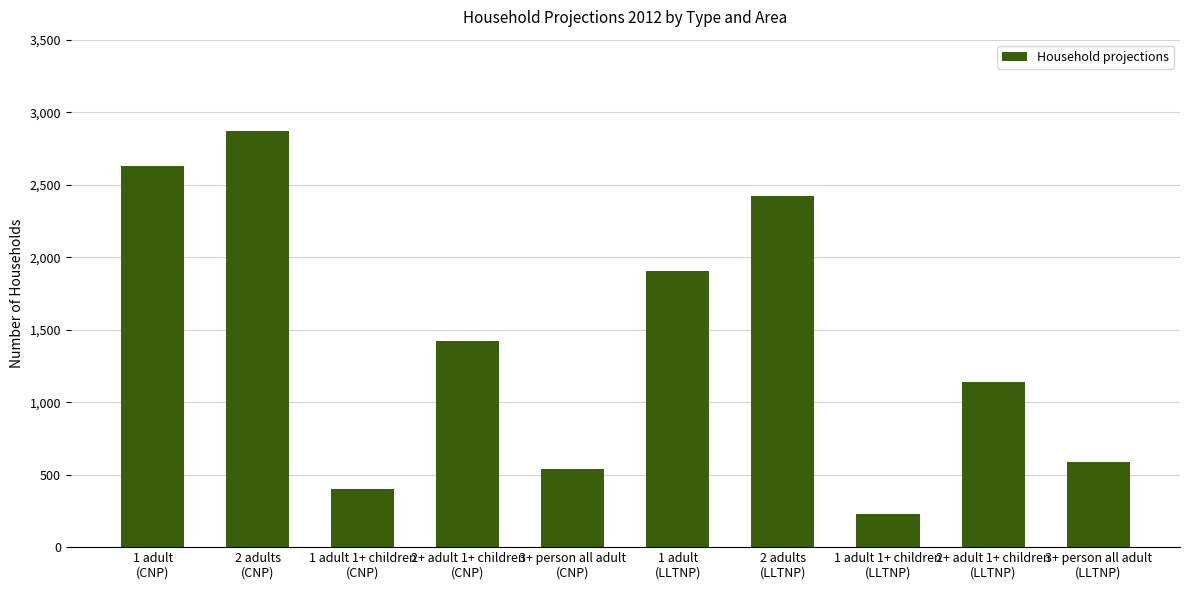

What is the label of the 5th bar from the left?

3+ person all adult
(CNP)